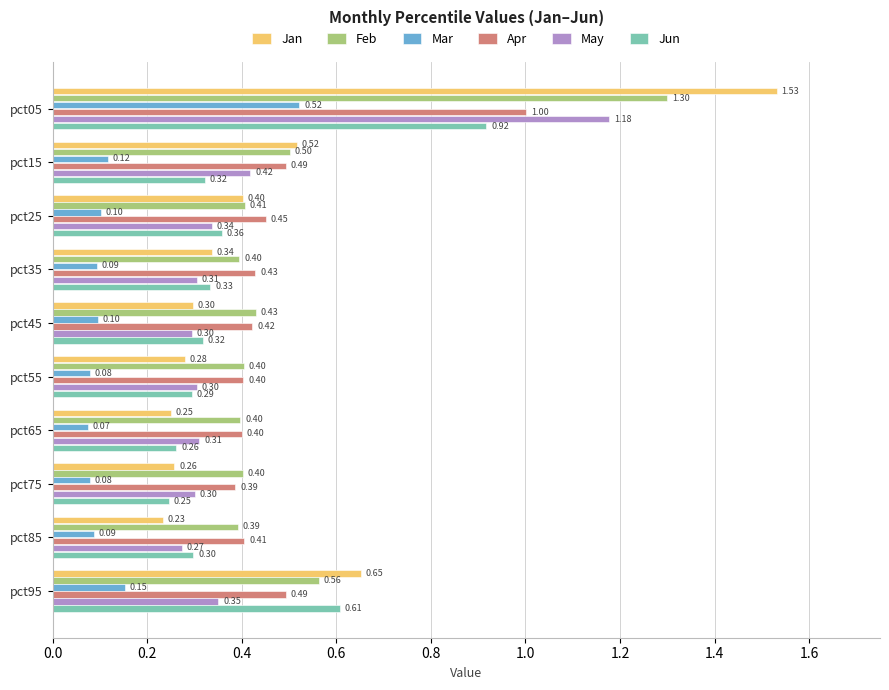

What are all the series names shown in the legend?

Jan, Feb, Mar, Apr, May, Jun